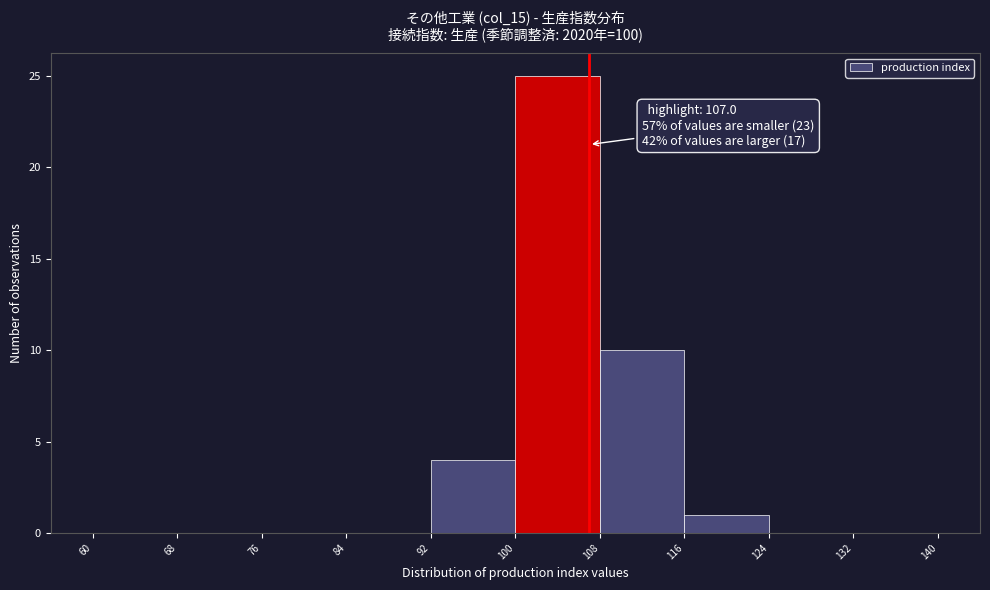

Which range on the x-axis has the tallest bar?

100 to 108